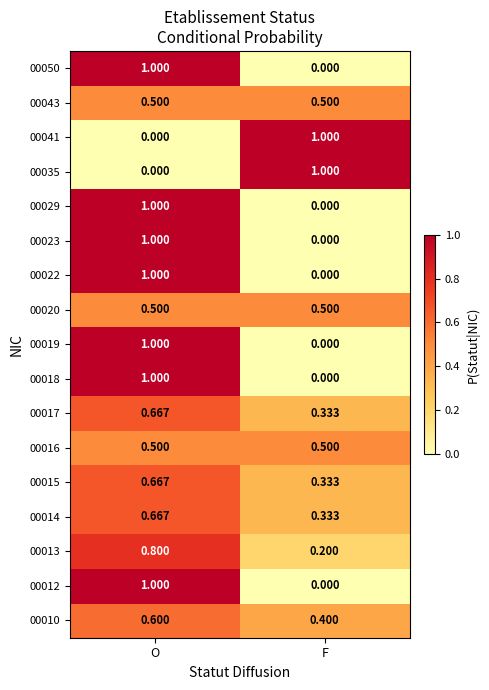

At how many categories does at least one series exceed 0?

2